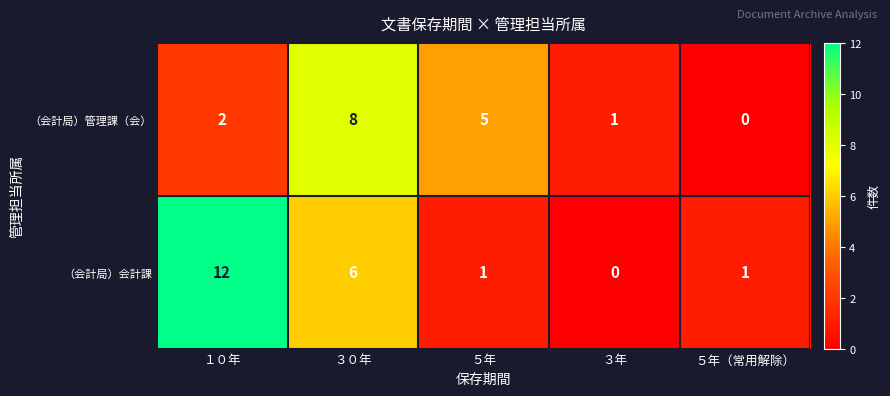

Which category has the highest value across all series?

１０年